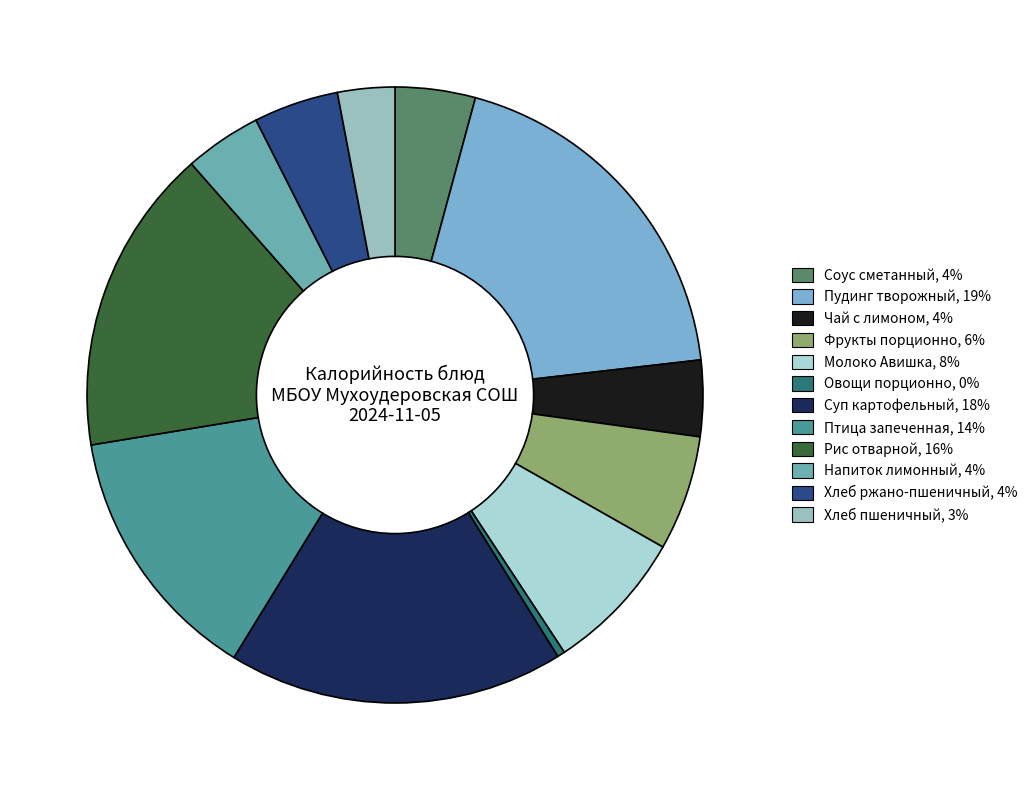

Do Соус сметанный and Фрукты порционно together represent more than half of the pie?

No